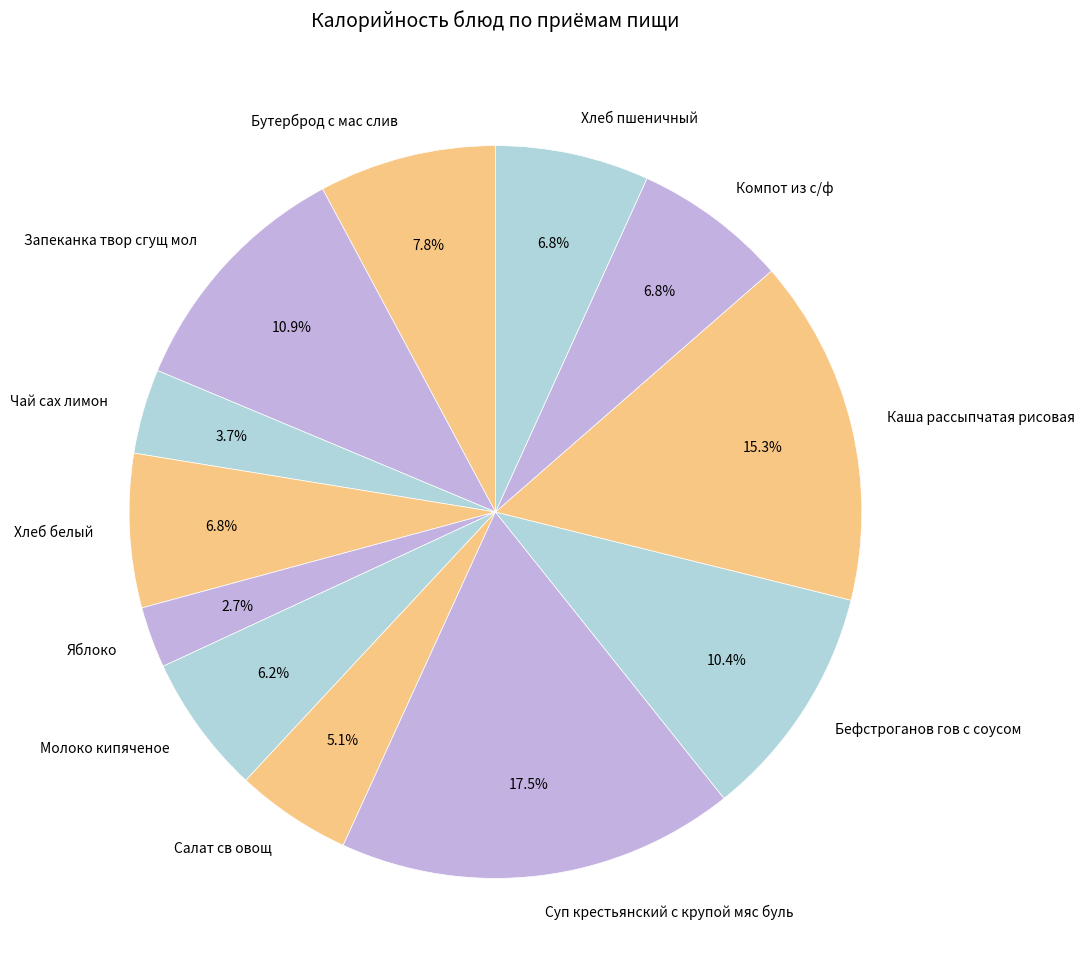

Is Запеканка твор сгущ мол the majority of the pie?

No